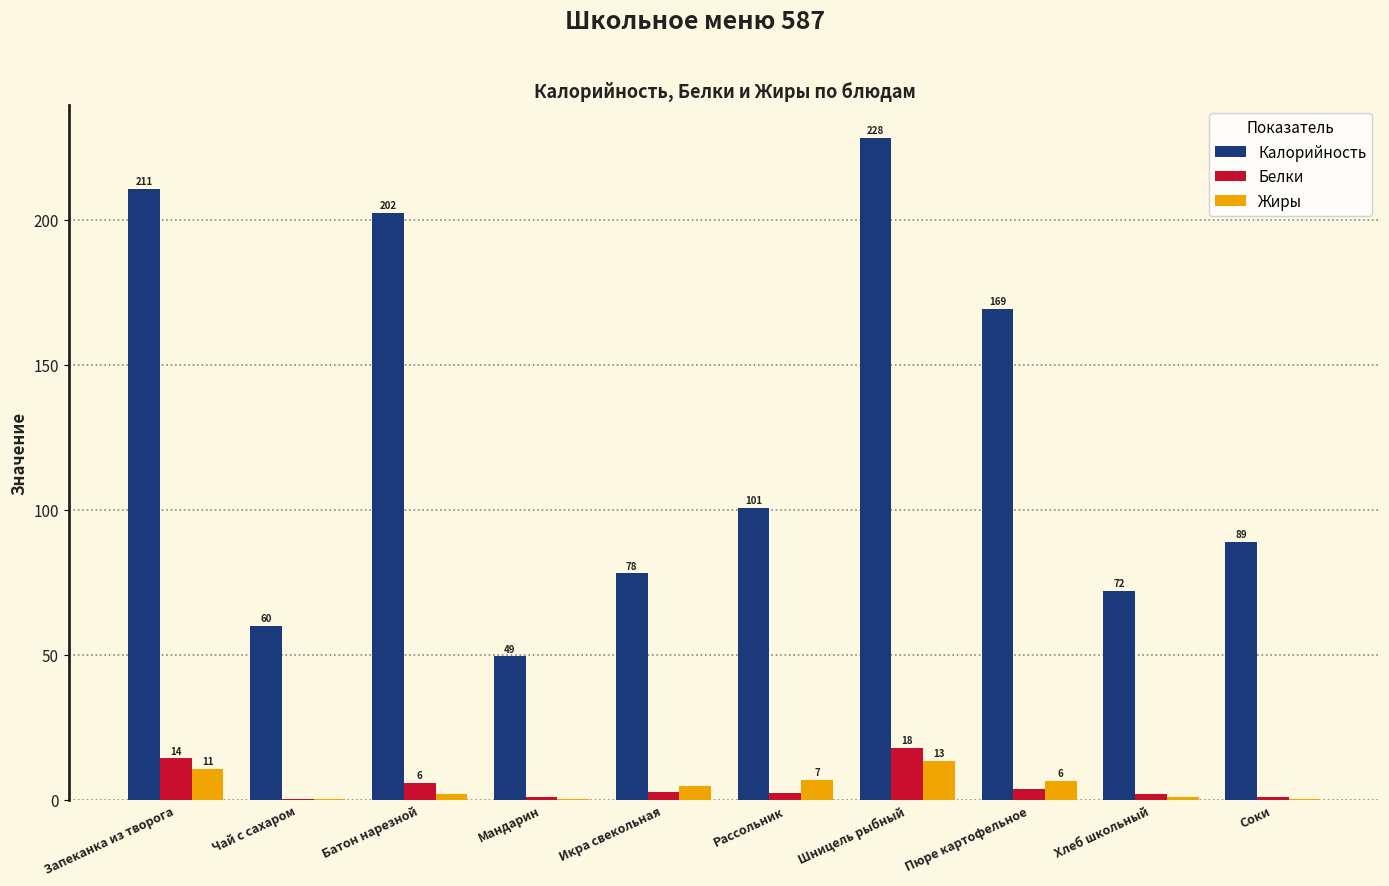

The value of Калорийность at Батон нарезной is 202.4. True or false?

True